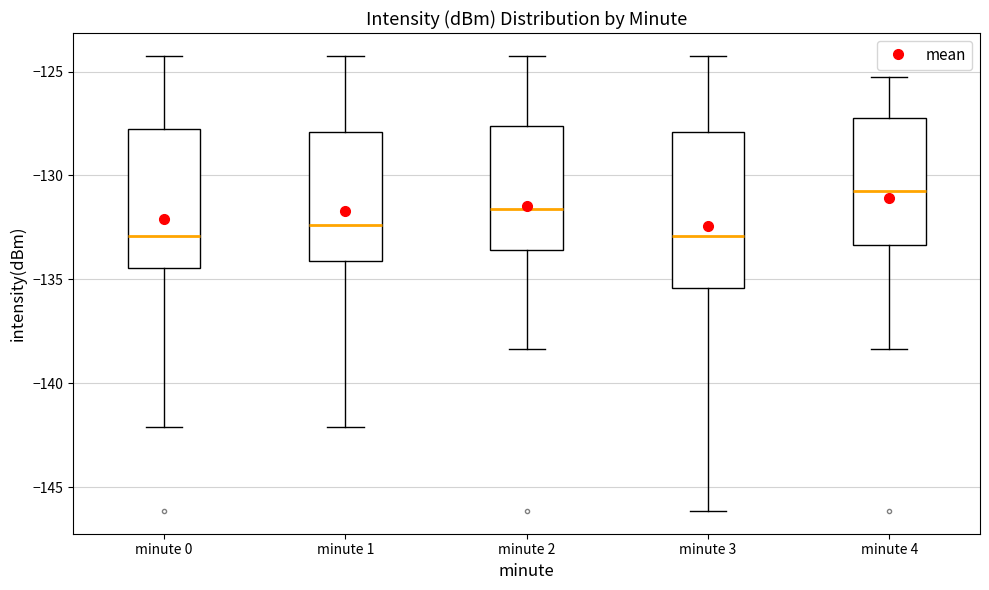

Comparing the boxes themselves (not the whiskers), which one is the tallest?

minute 3